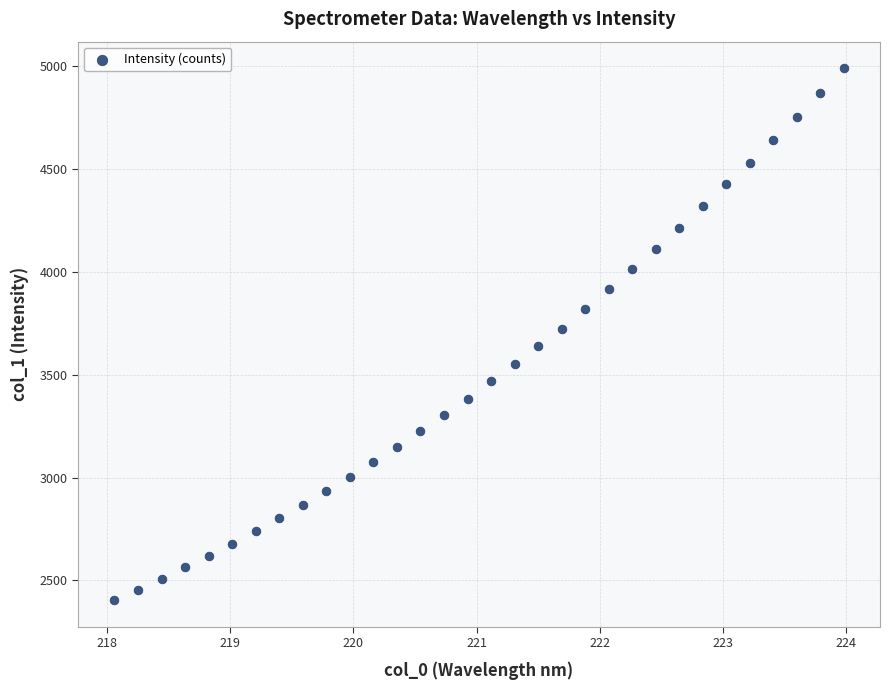

What is the range of X values (max minus min)?

5.9